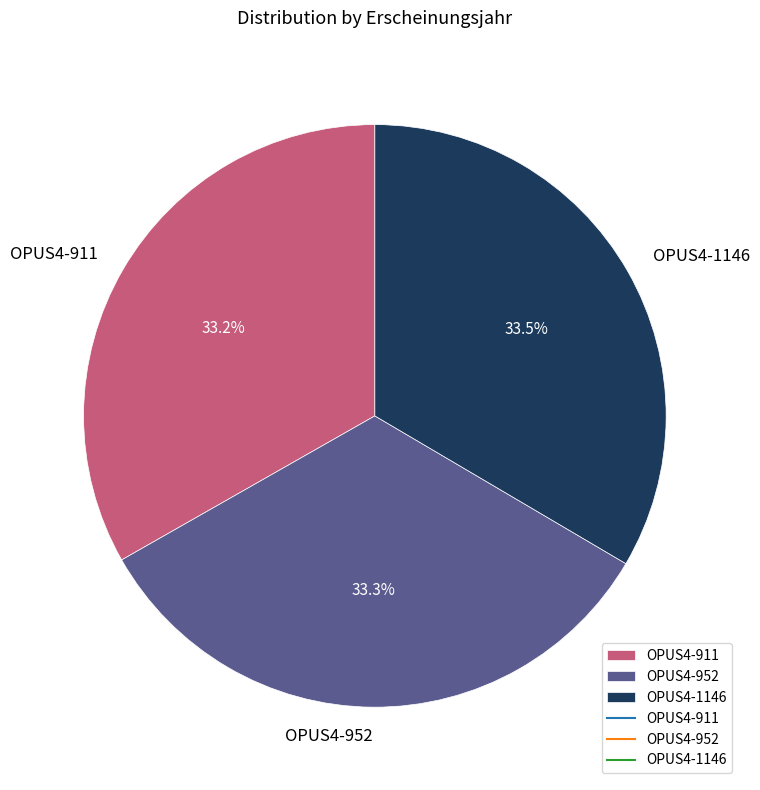

What is the ratio of the value at OPUS4-1146 to the value at OPUS4-911?

1.0